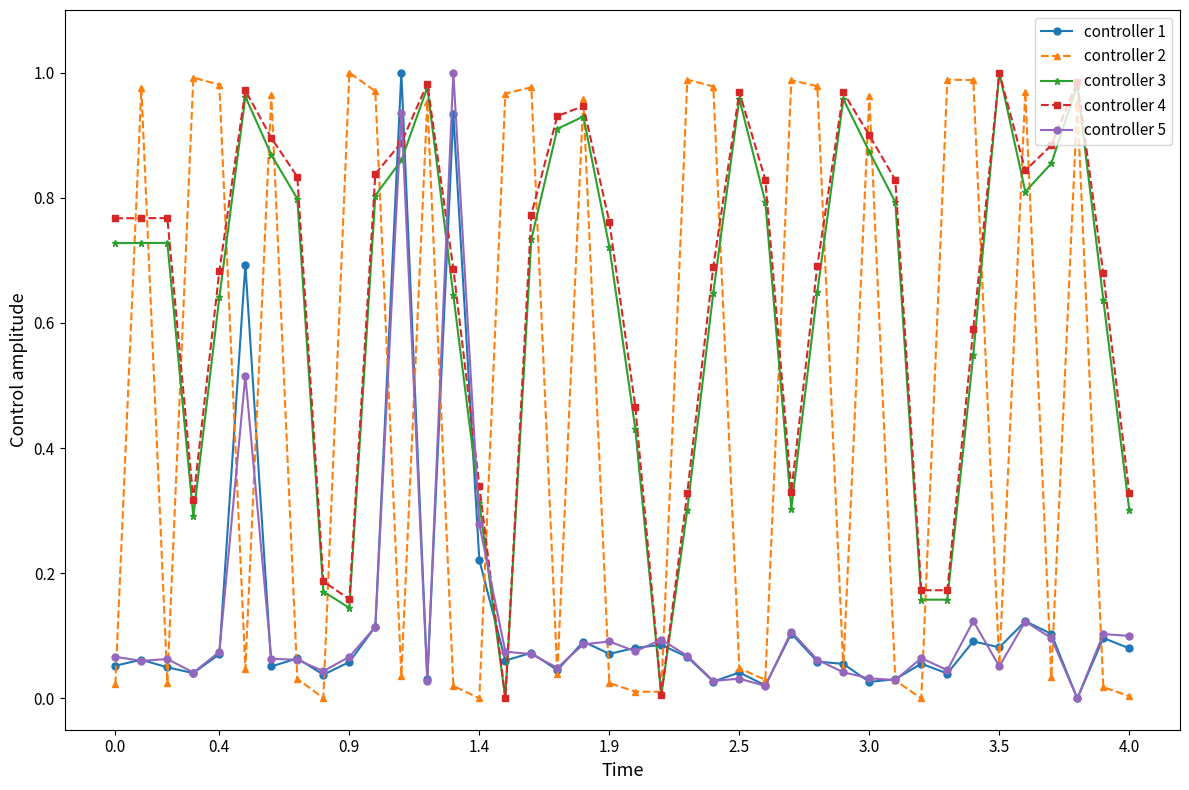

True or false: controller 1 has more than 0 interior local peaks.

True